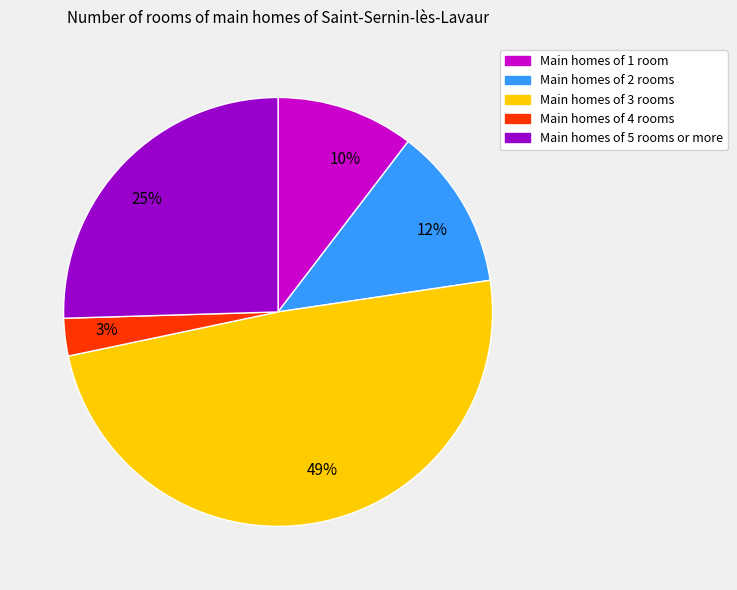

Do Main homes of 1 room and Main homes of 2 rooms together represent more than half of the pie?

No